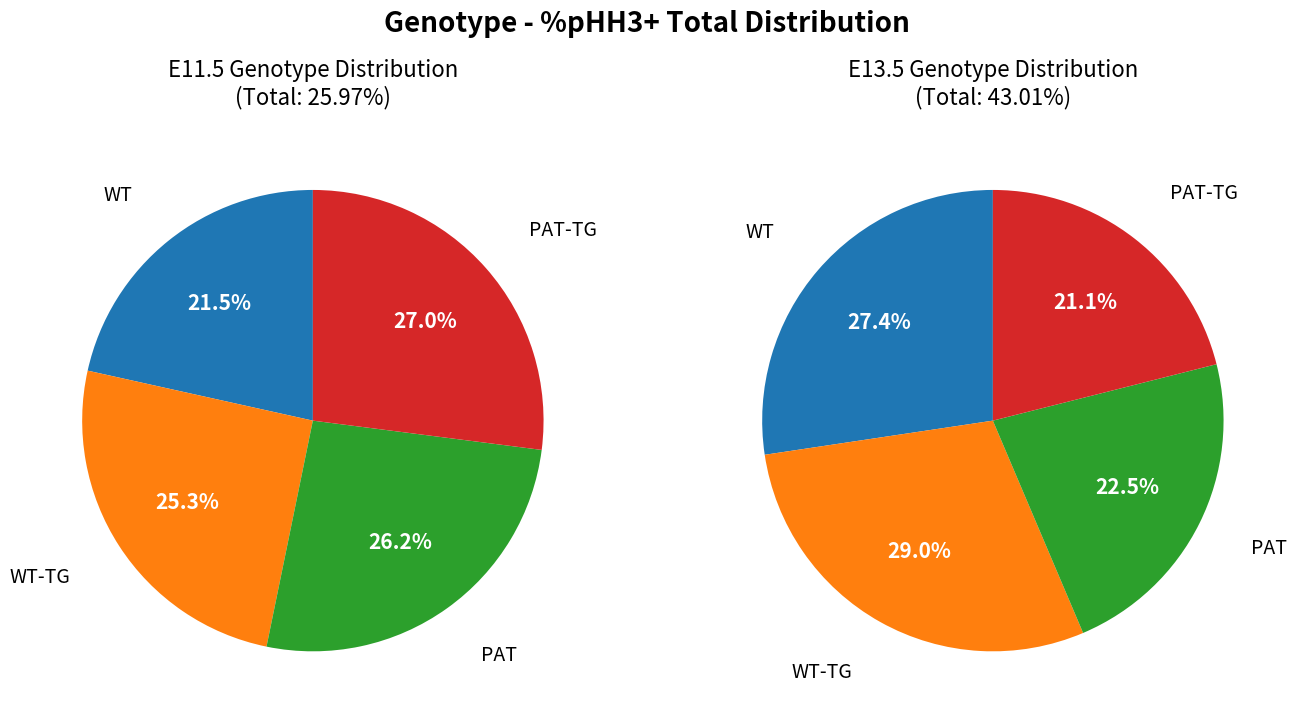

How many segments does this pie chart have?

4